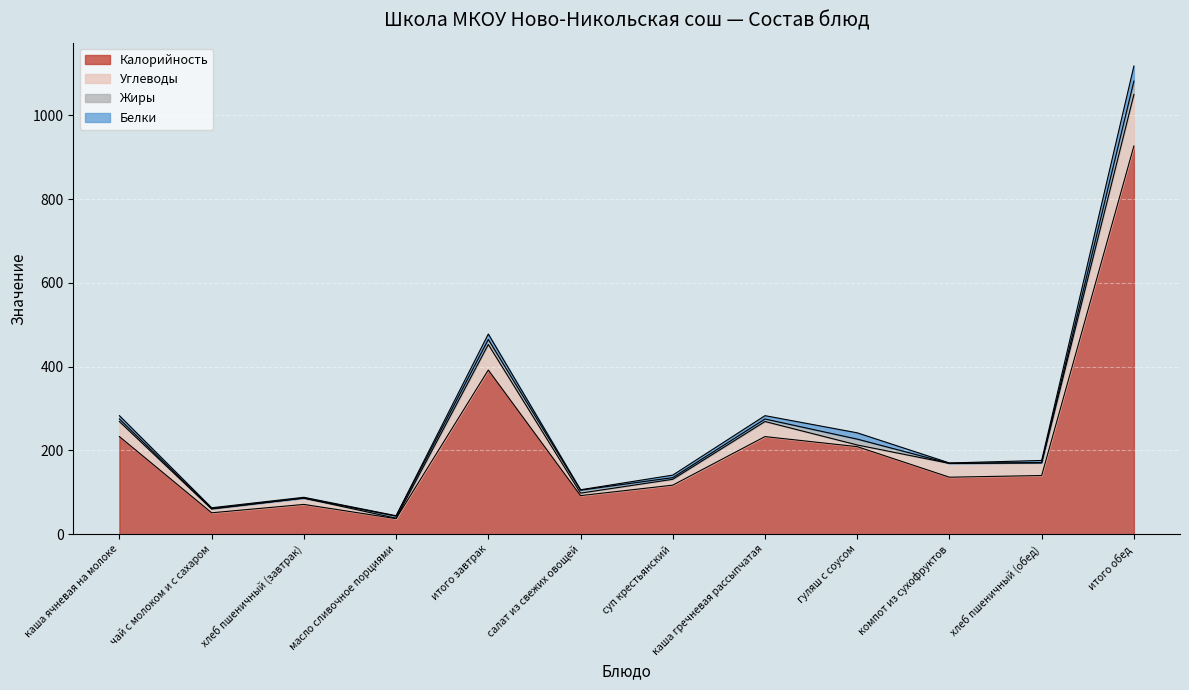

What are all the series names shown in the legend?

Калорийность, Углеводы, Жиры, Белки